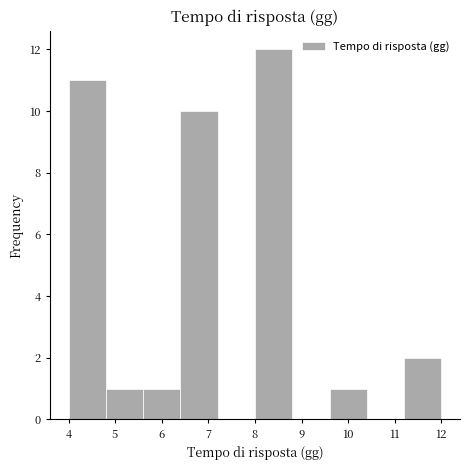

Reading left to right, list every bar in this chart as the range it spans on the x-axis followed by its height. The values are not printed on the chart, so give them approximately, as read against the axis.

4.0 to 4.8: 11
4.8 to 5.6: 1
5.6 to 6.4: 1
6.4 to 7.2: 10
7.2 to 8.0: 0
8.0 to 8.8: 12
8.8 to 9.6: 0
9.6 to 10.4: 1
10.4 to 11.2: 0
11.2 to 12.0: 2